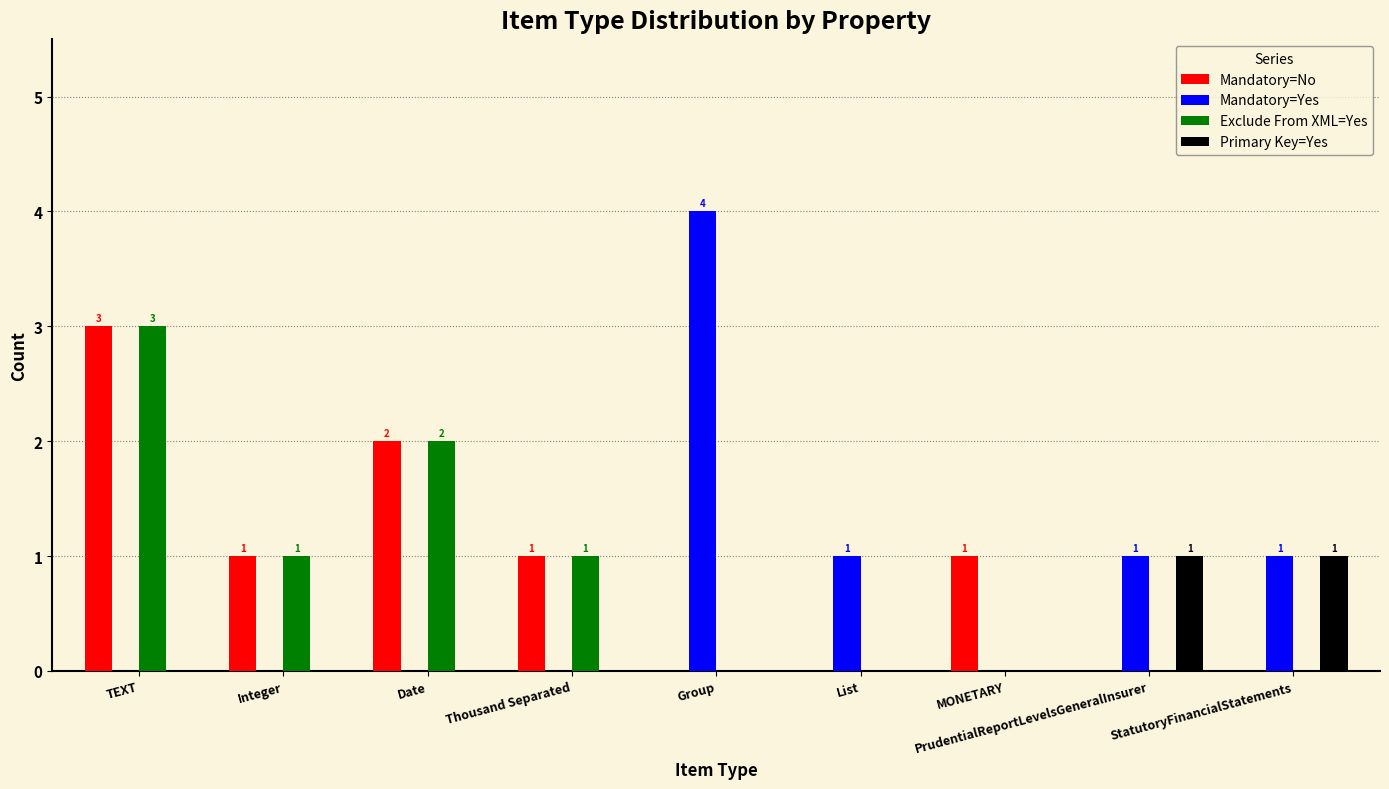

Is it true that Mandatory=No equals 1 at TEXT?

False